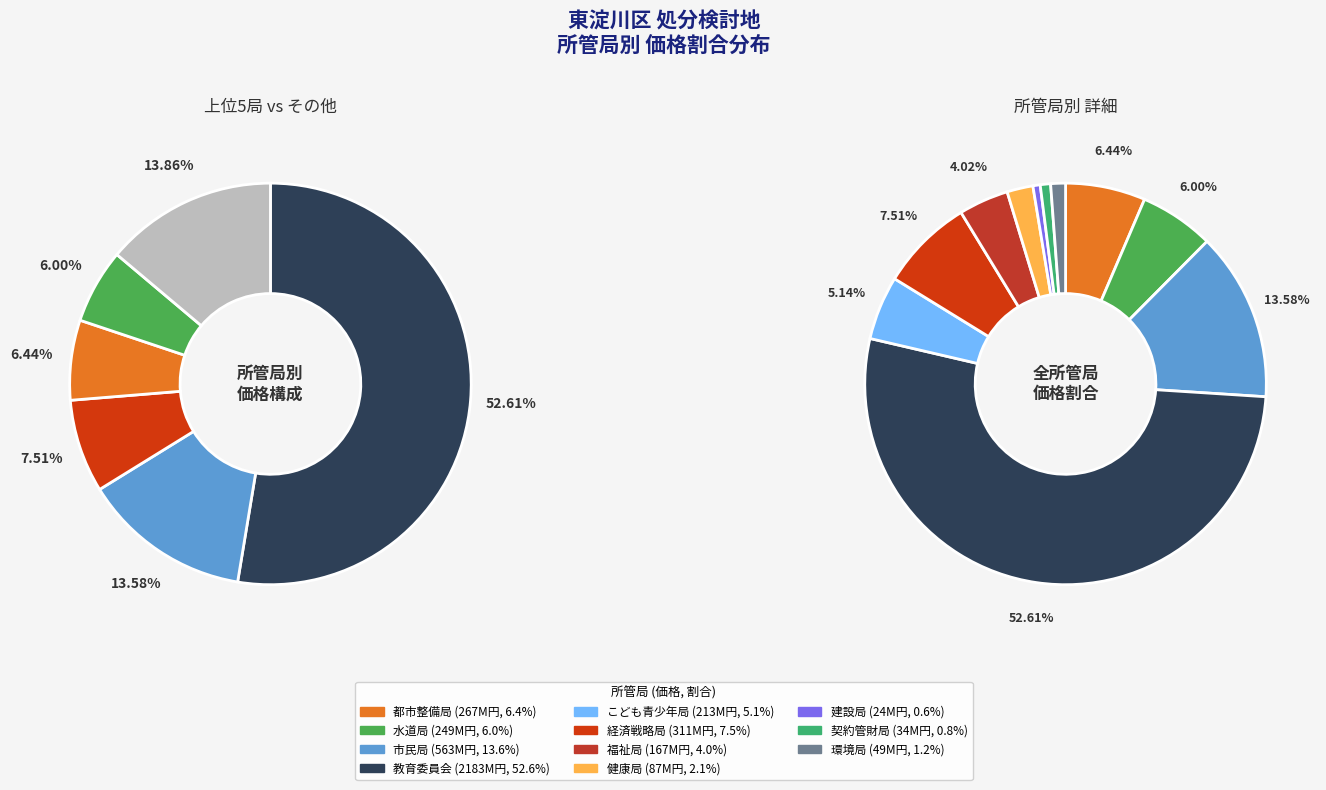

To the nearest percent, what is the average slice percentage?

9%